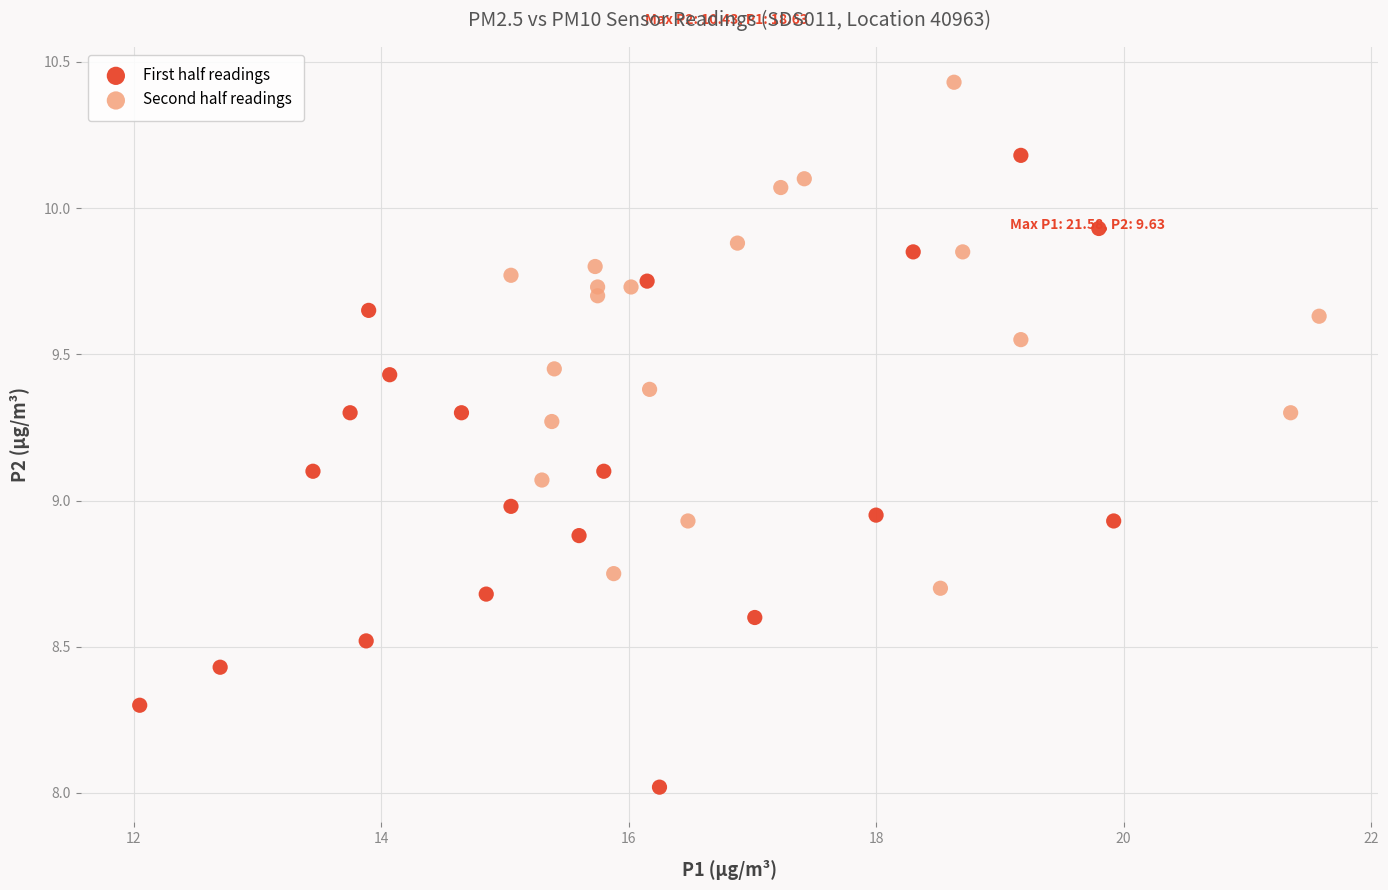

Which series has the widest spread of Y values?

First half readings